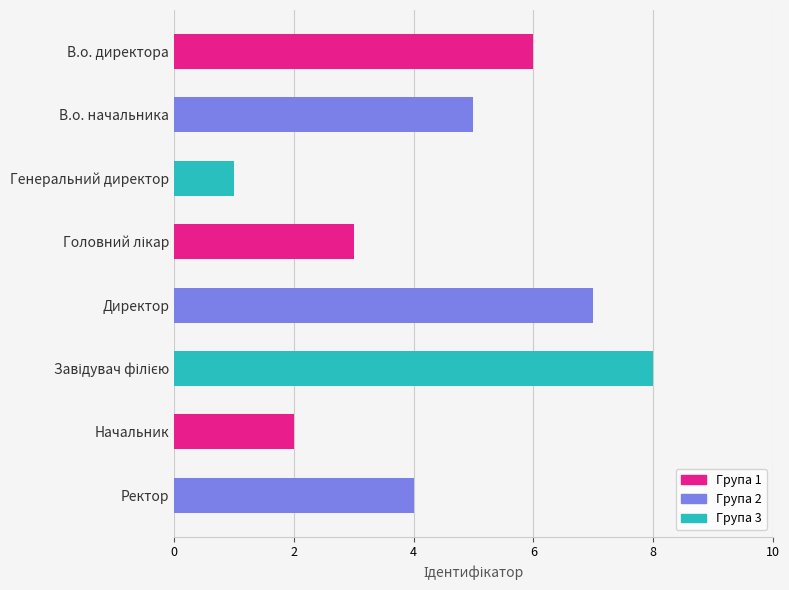

Reading top to bottom, list all the values displayed in this chart.

6	5	1	3	7	8	2	4